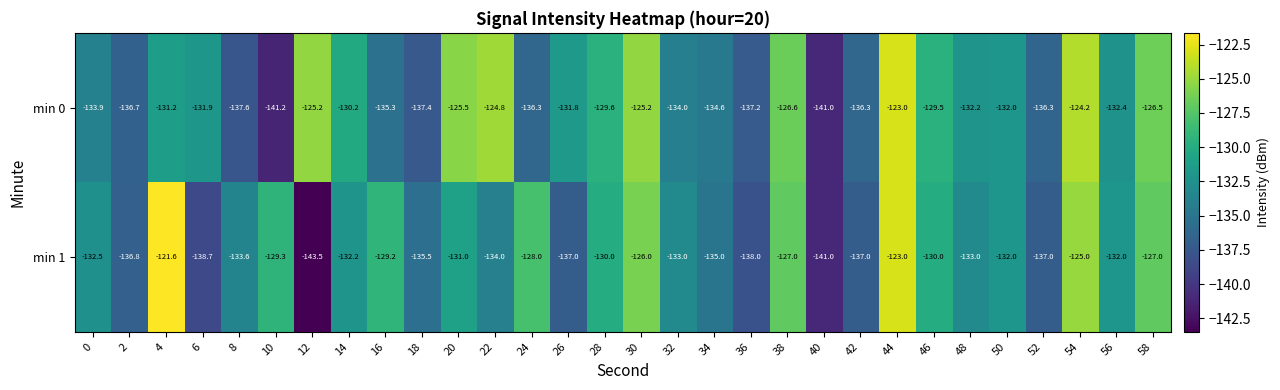

Is the value of min 0 at 28 greater than the value of min 1 at 24?

No